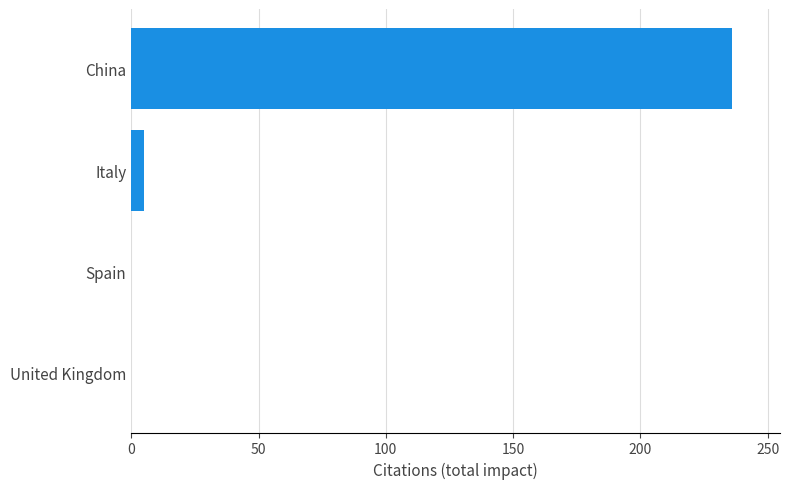

What is the greatest value displayed?

236